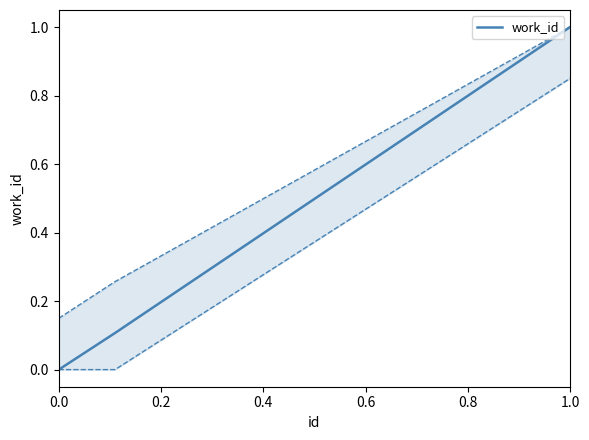

True or false: work_id has a value of 0.3 at 1.0.

False